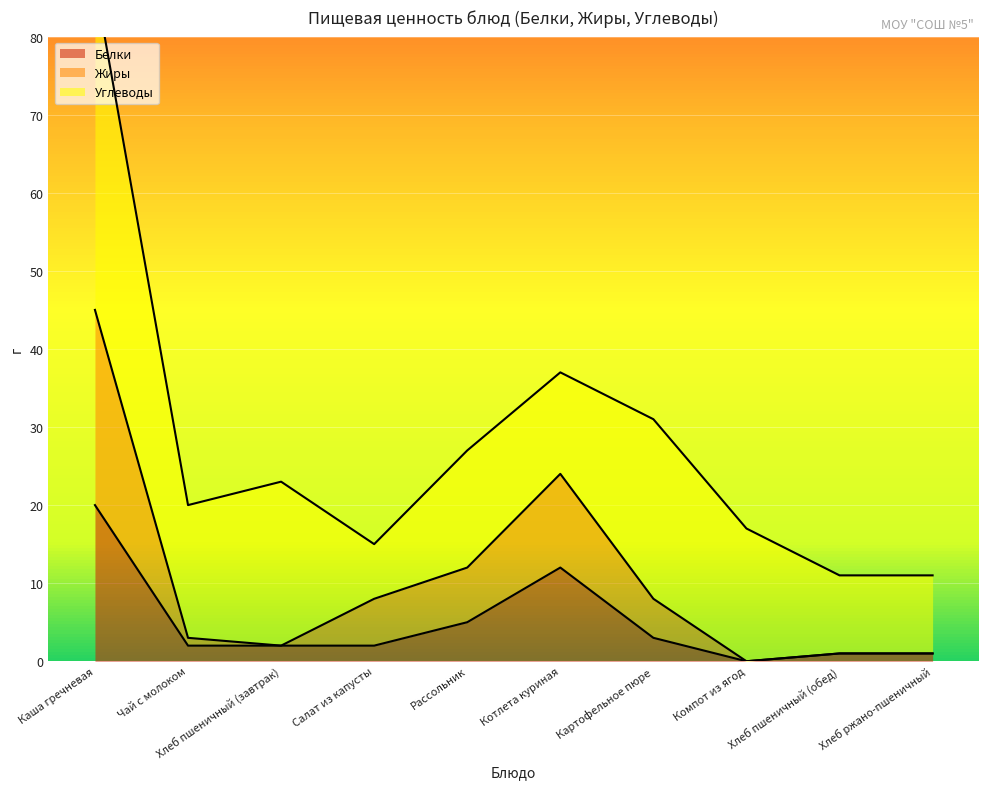

Where does the Жиры series first go above 8?

Каша гречневая